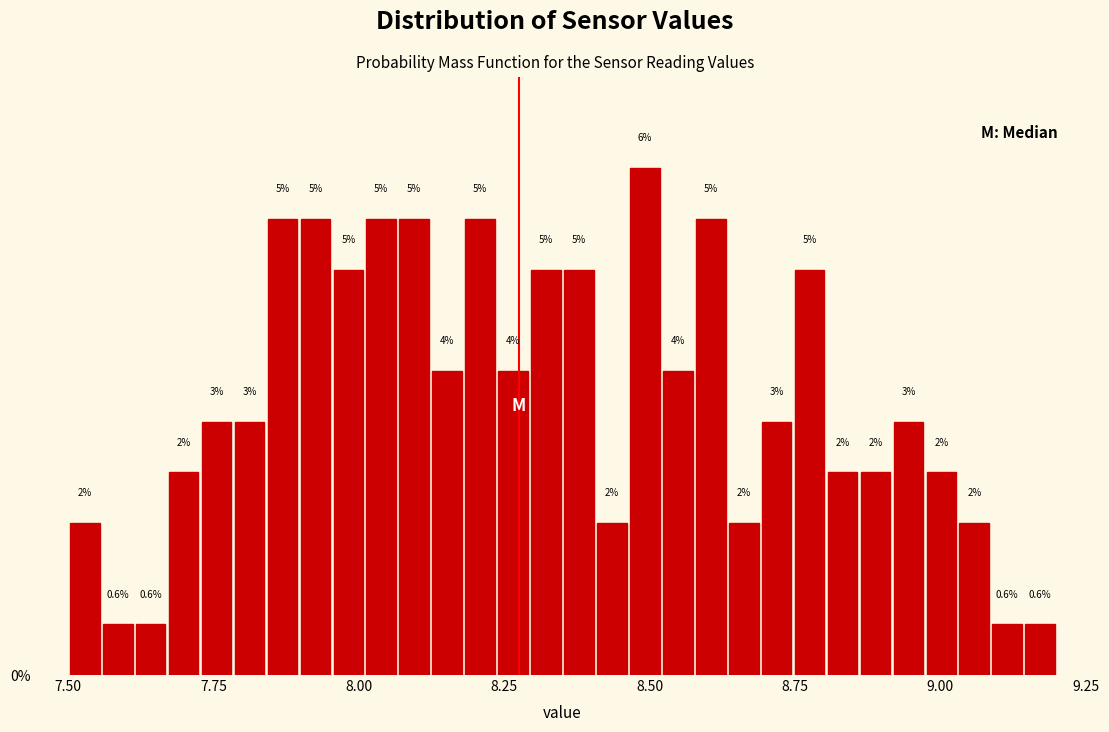

Around what value on the x-axis is the tallest bar? Give the approximate position of its centre, as read against the axis.

8.50